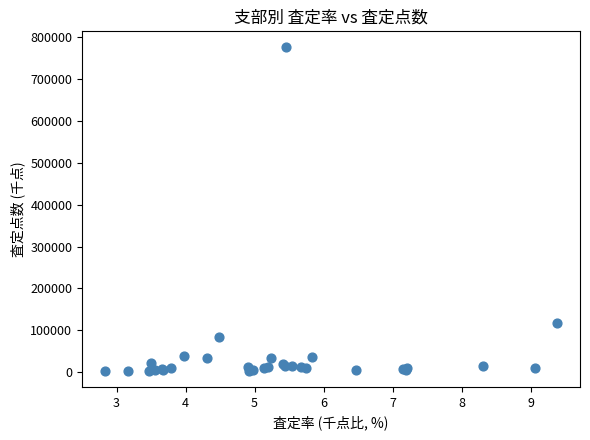

What Y value in the scatter plot is closest to 389709?

117227.6